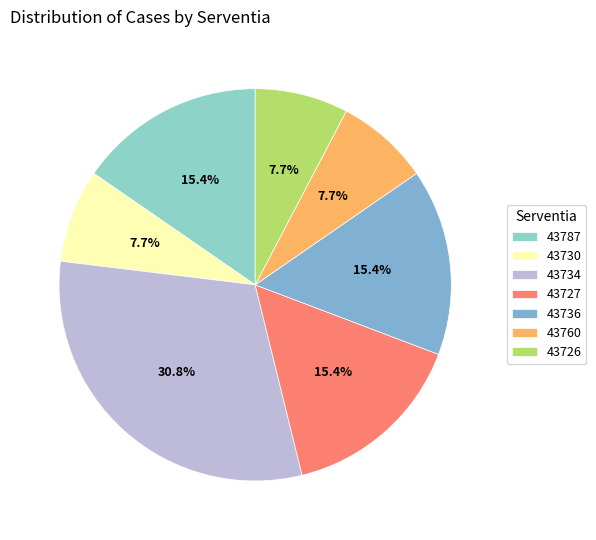

Does 43726 represent more than half of the total?

No